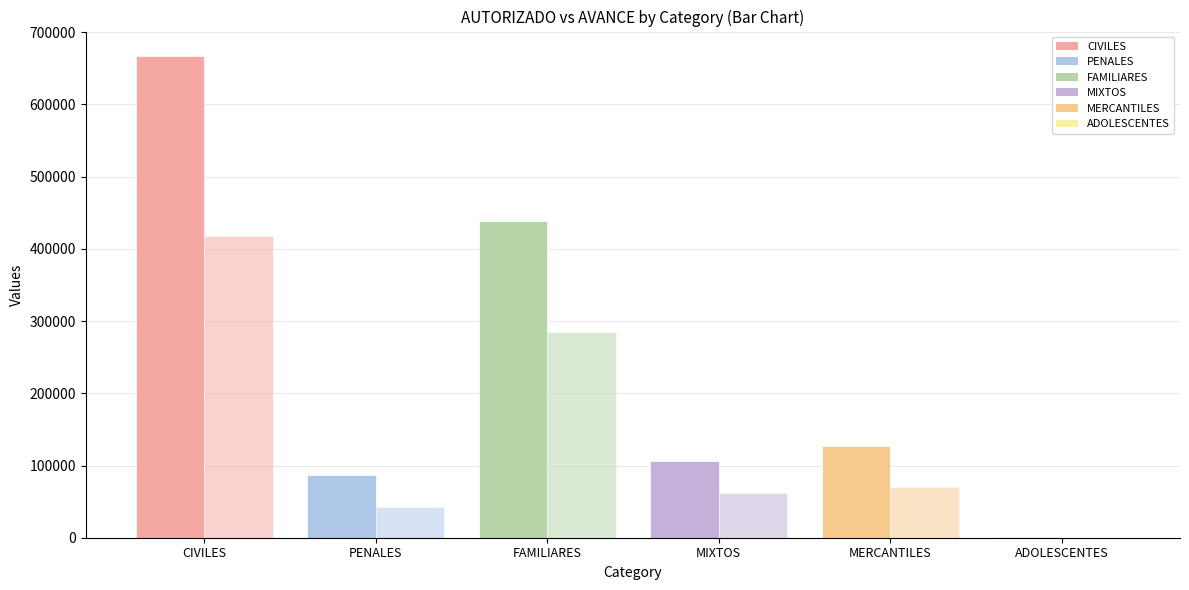

What is the total value across all series at PENALES?

129225.5